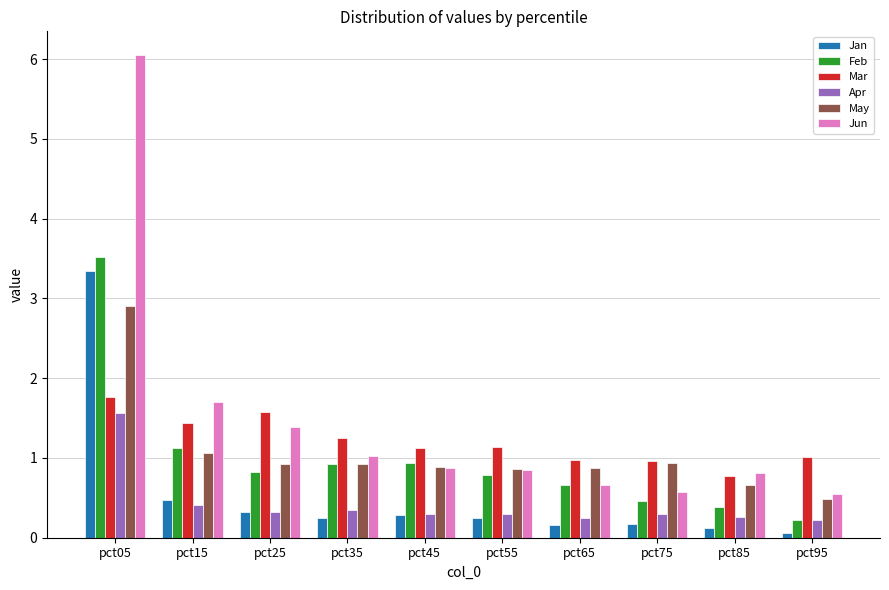

Which series has the largest range (max minus min)?

Jun